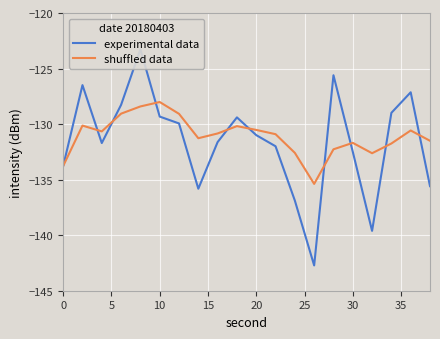

Is this an area chart (filled region under the line)?

No